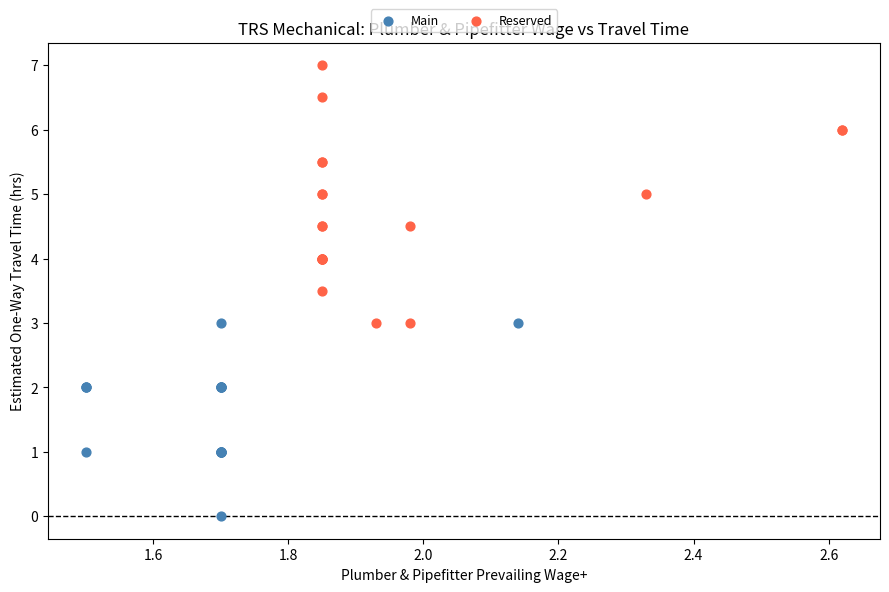

Which series reaches the minimum Y coordinate?

Main